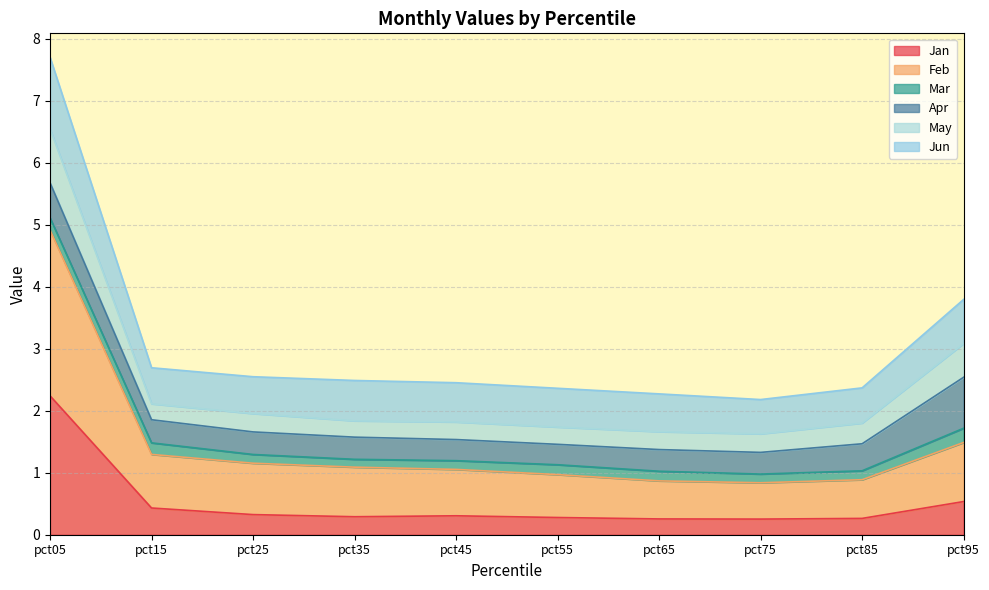

At which category is the sum across all series the highest?

pct05